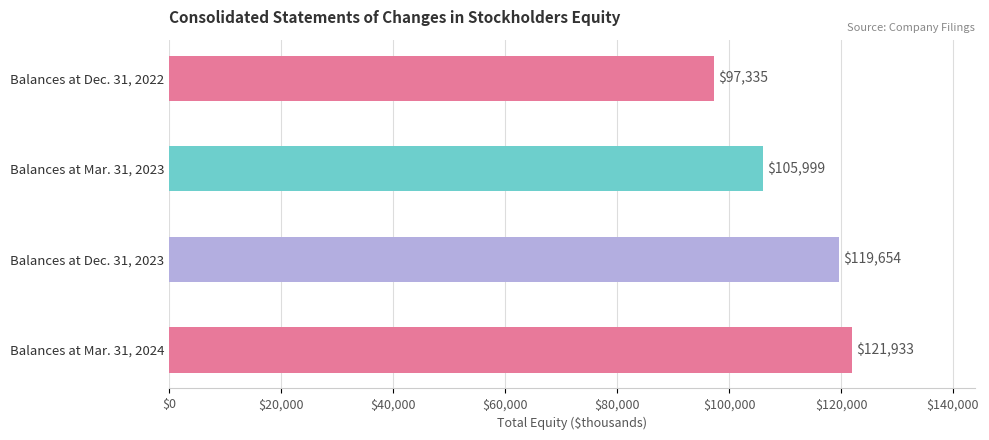

What is the difference between the second highest and minimum values?

22319